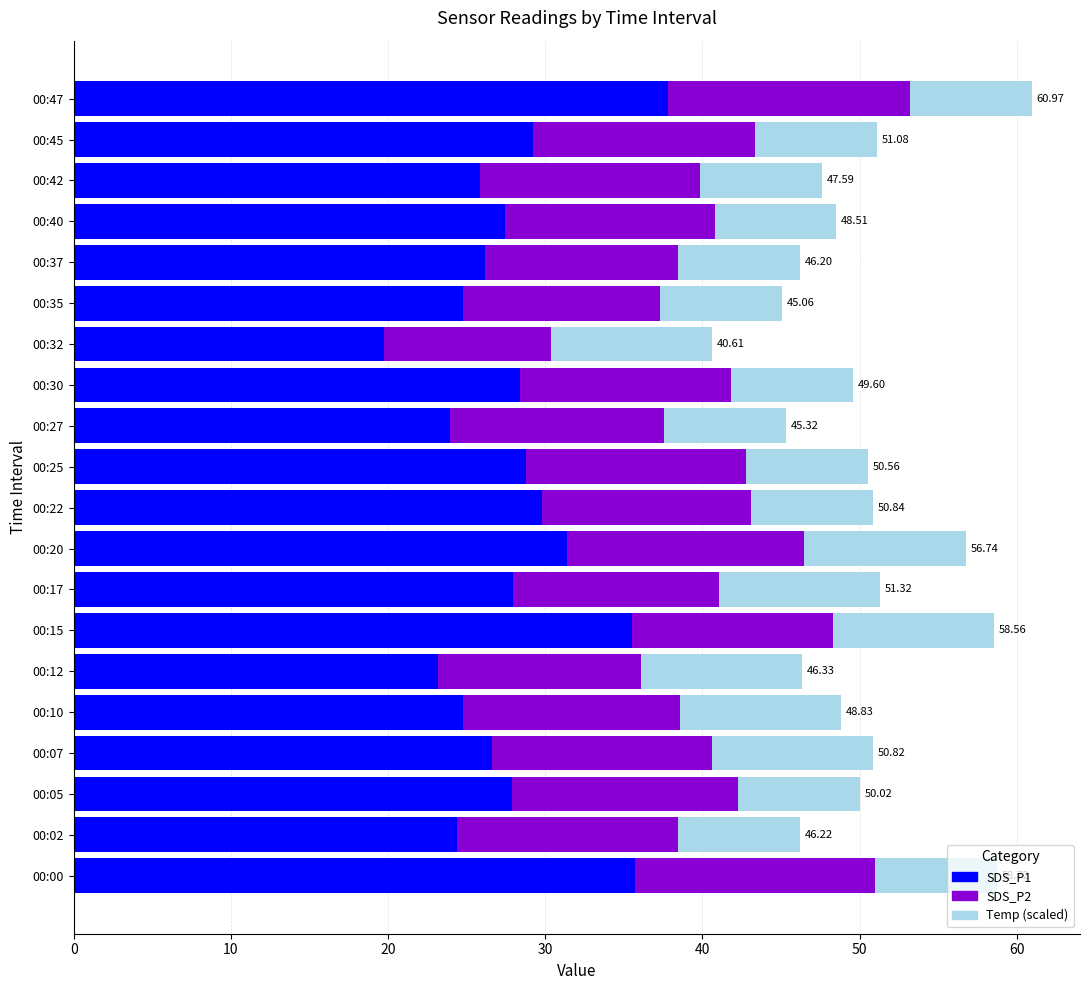

What is the total value across all series at 00:02?

46.2